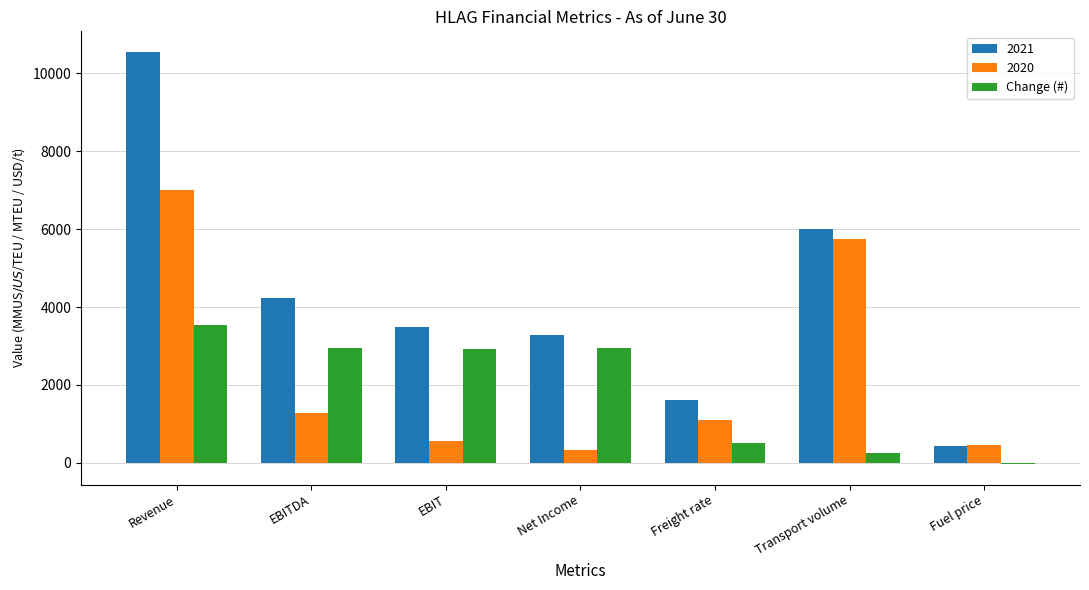

At which label does Change (#) reach its peak?

Revenue